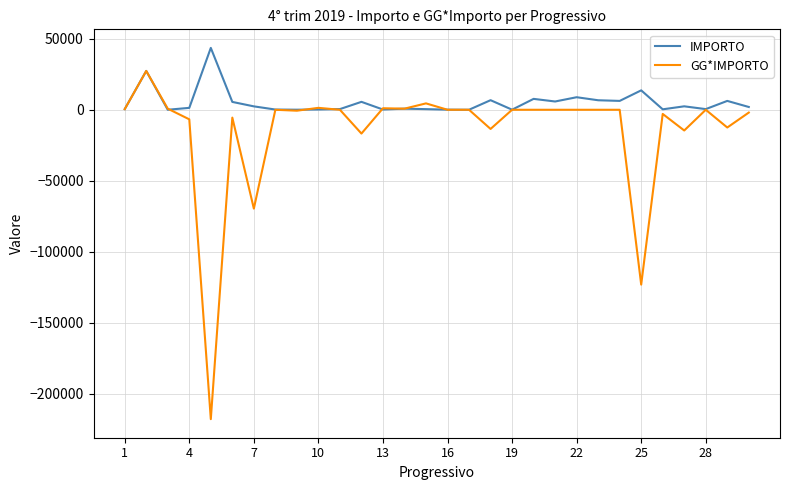

Does the chart display data point markers on the line(s)?

No